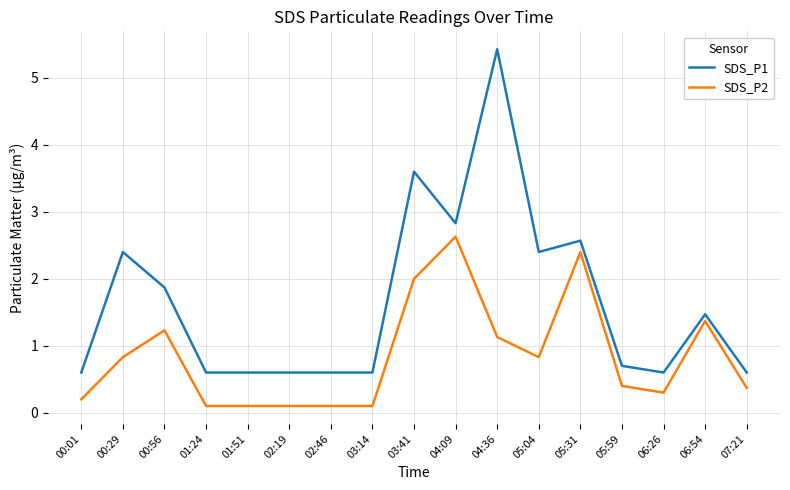

Which category has the highest value across all series?

04:36